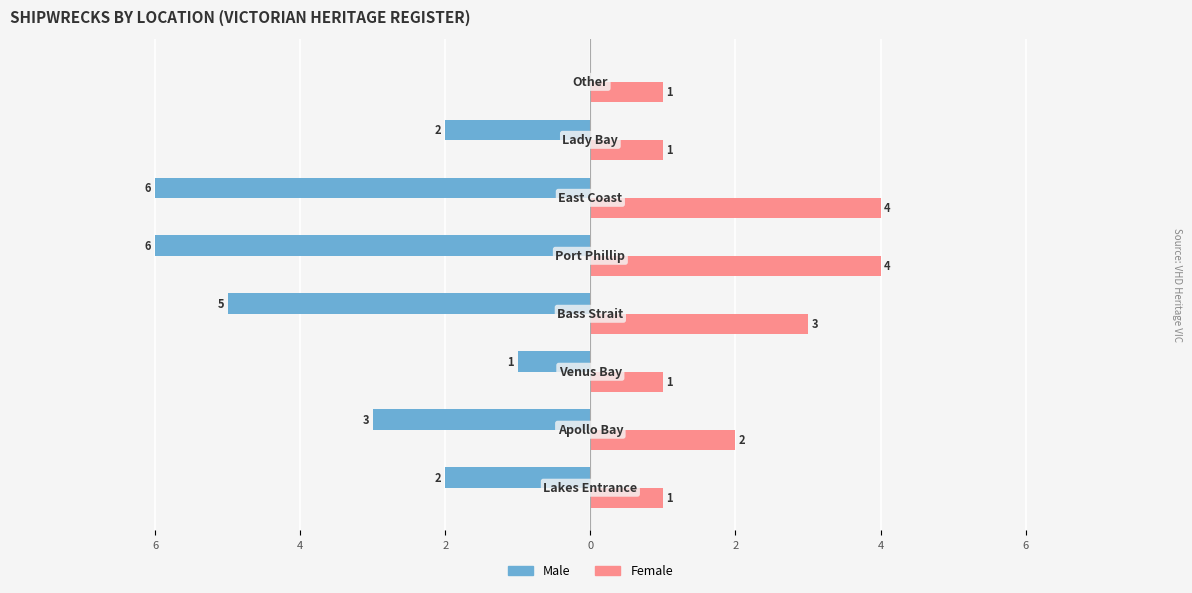

List the series in order of their overall mean, highest first.

Female, Male